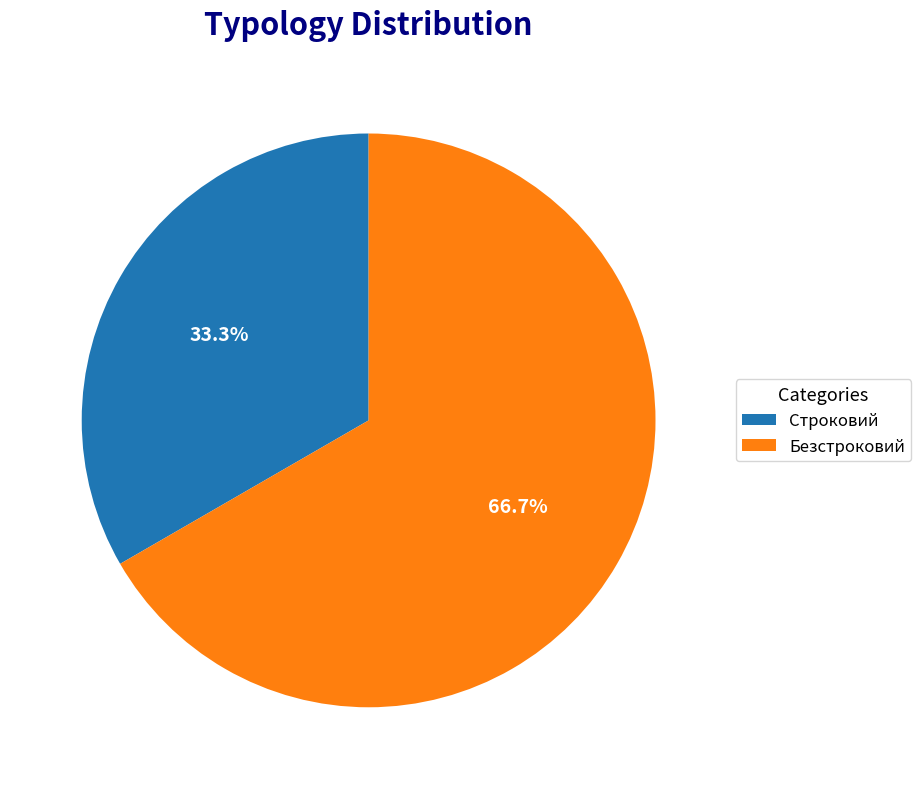

Which category accounts for the majority?

Безстроковий